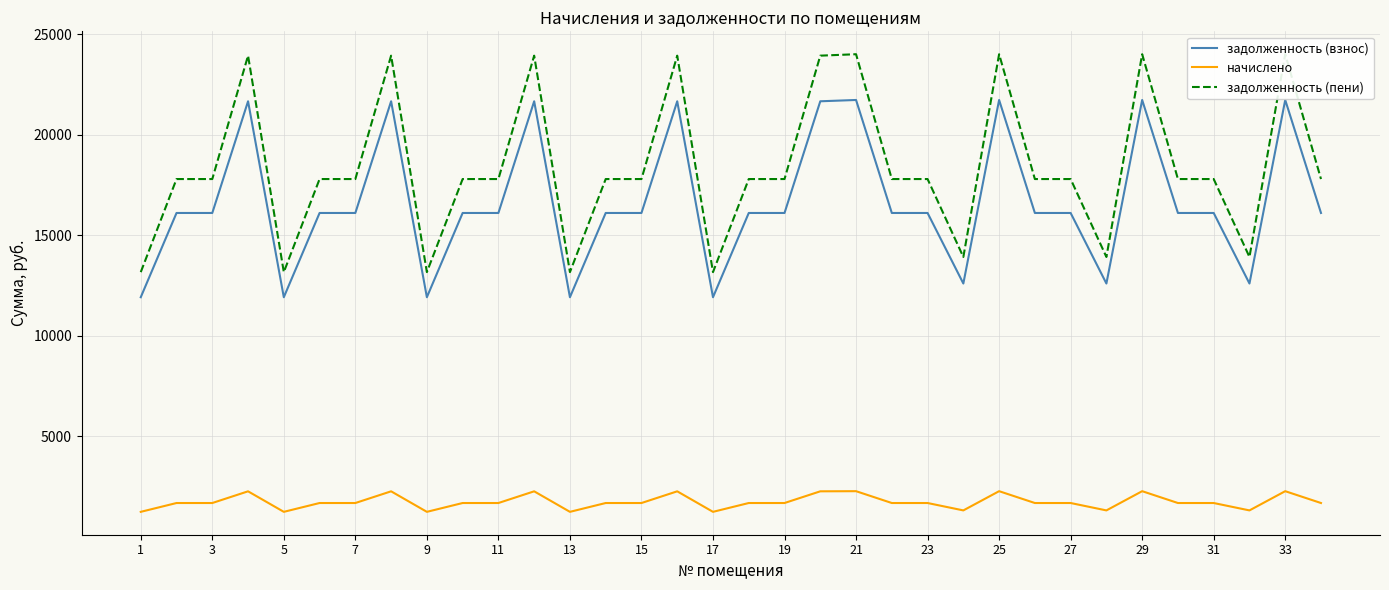

Is the value of начислено at 11 greater than the value of задолженность (взнос) at 33?

No